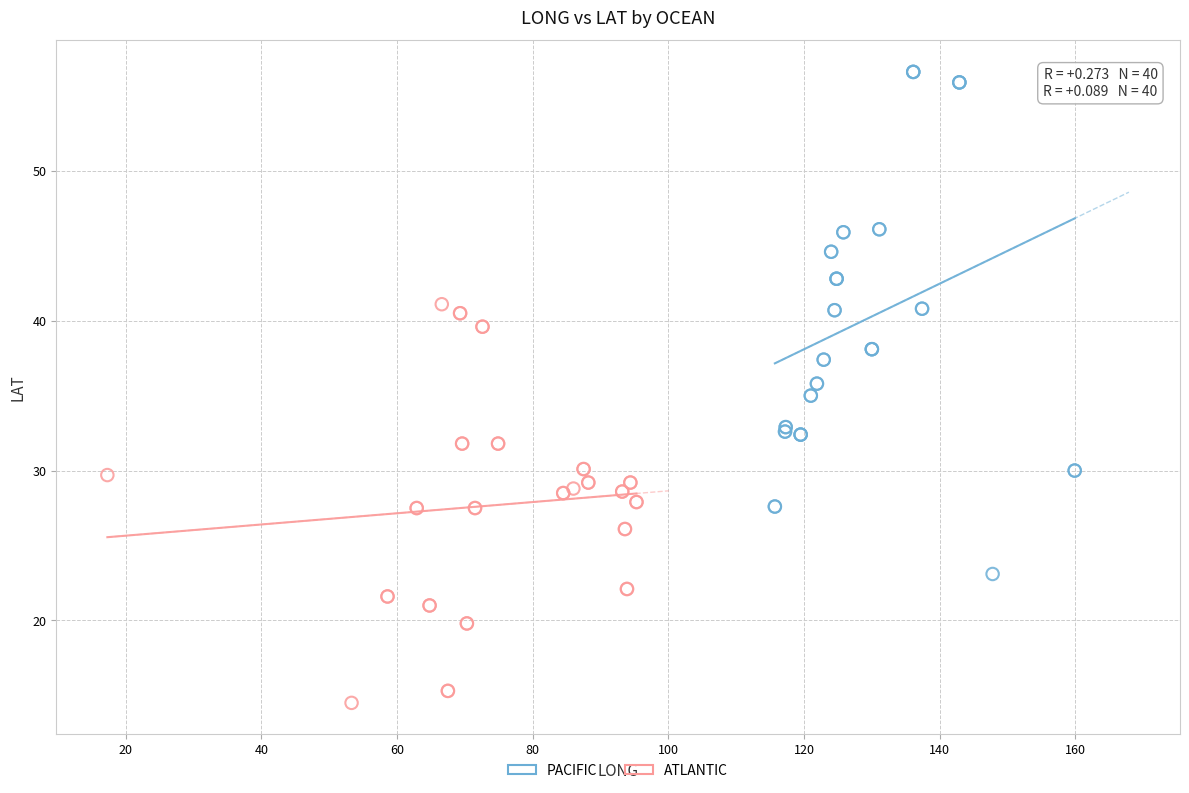

Which series contains the highest Y value?

PACIFIC